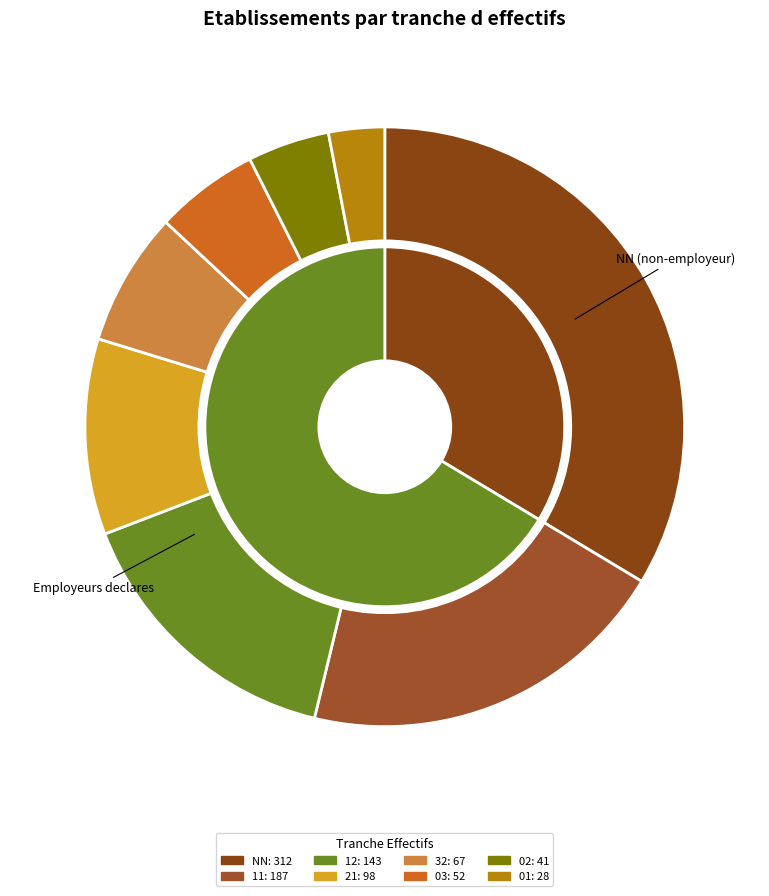

Does any single category account for the majority?

No